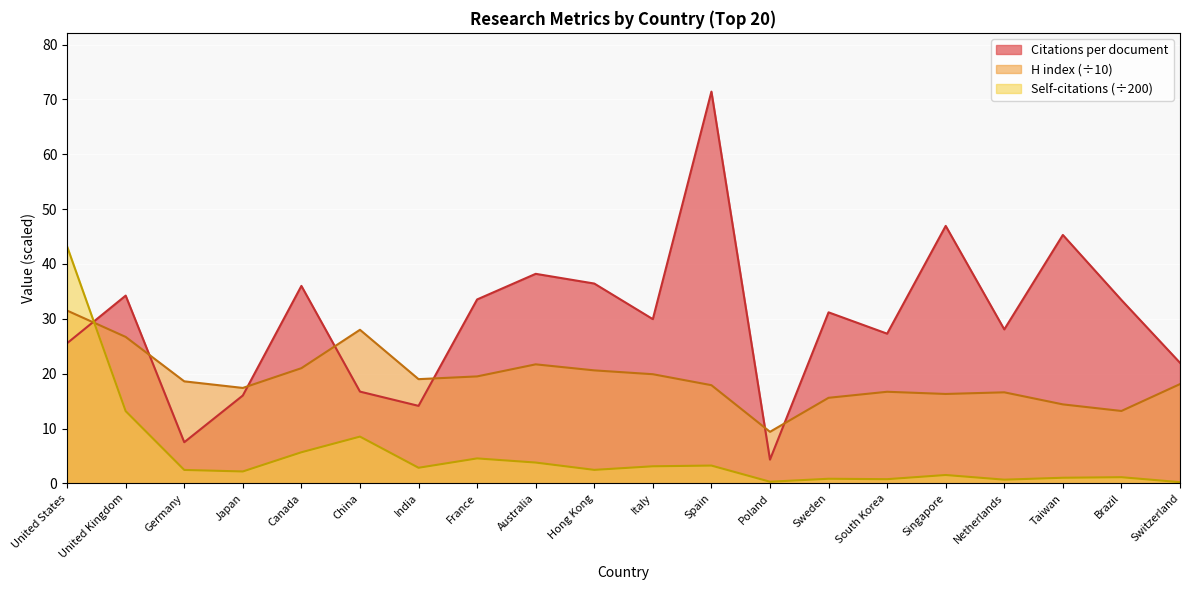

What position from the right is Australia?

12